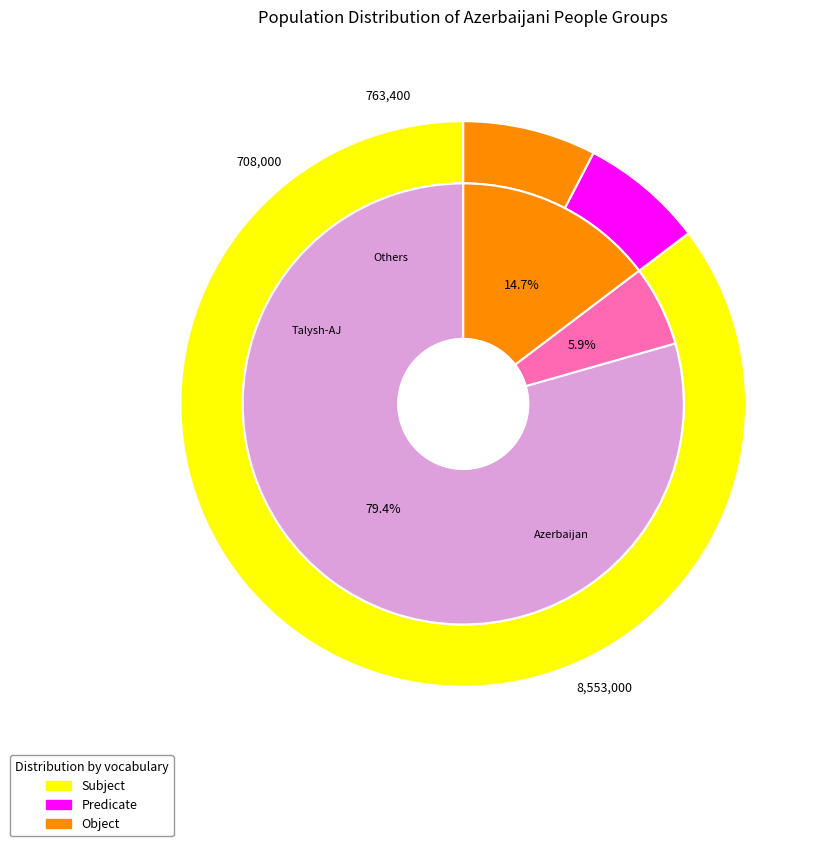

Is it true that Armenia is 8% of the pie?

False